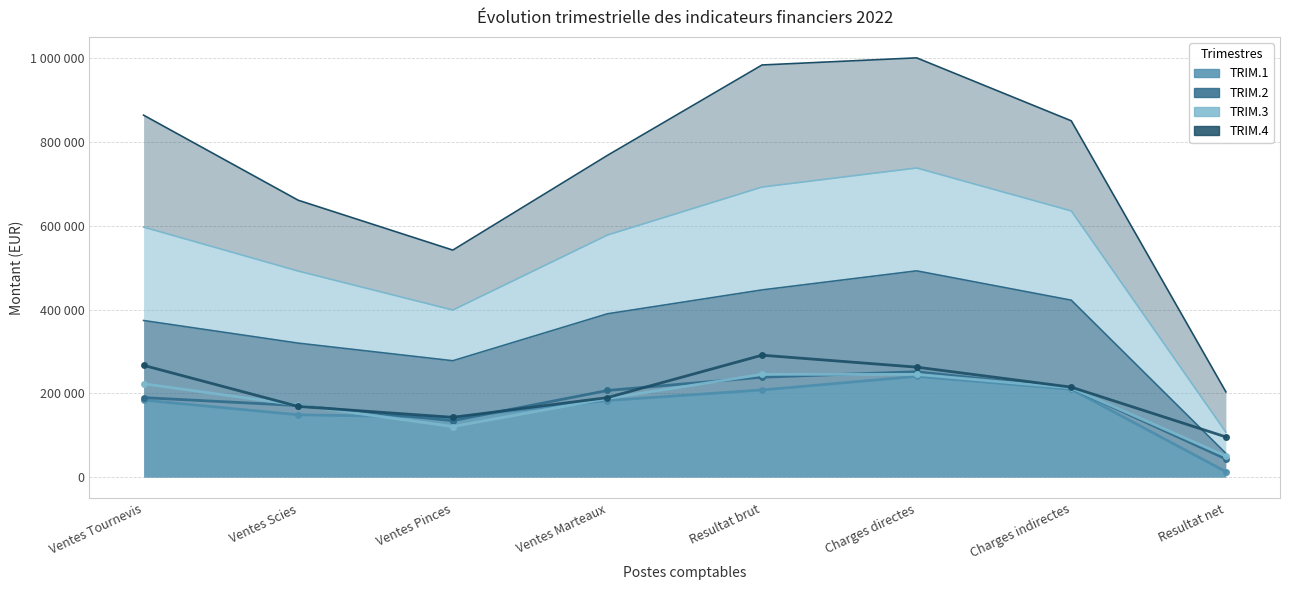

How many interior local valleys does the TRIM.3 series have?

1